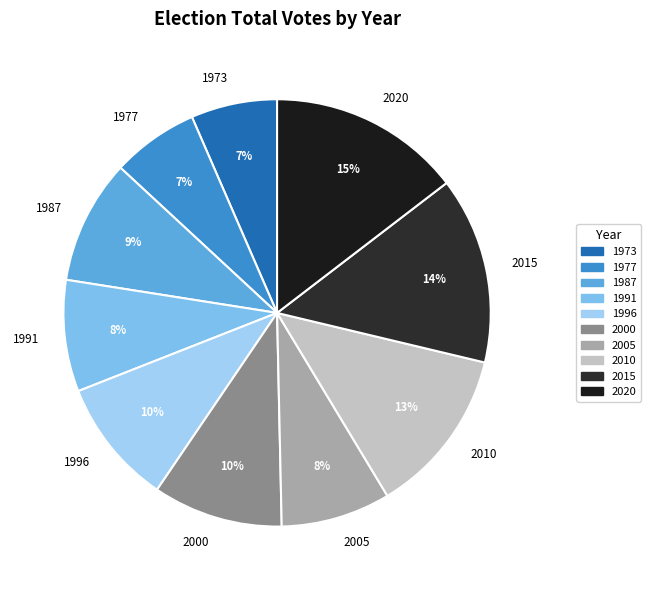

To the nearest percent, what is the difference between the 2020 and 1977 slice percentages?

8%